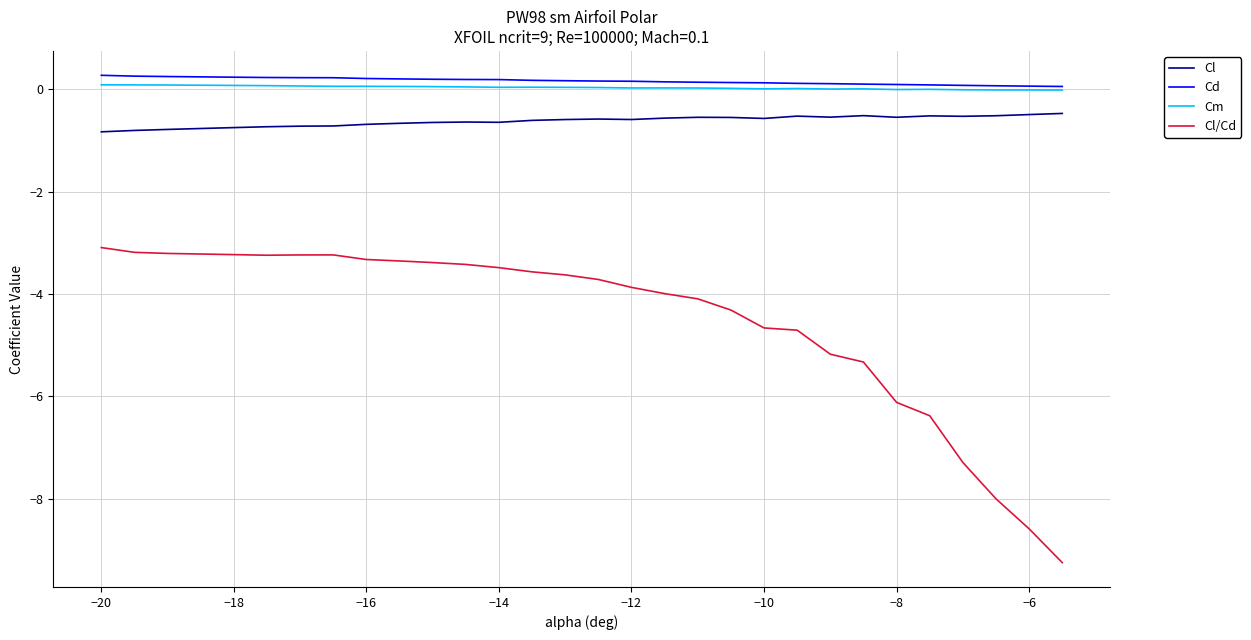

True or false: Cl/Cd and Cd intersect in this chart.

False